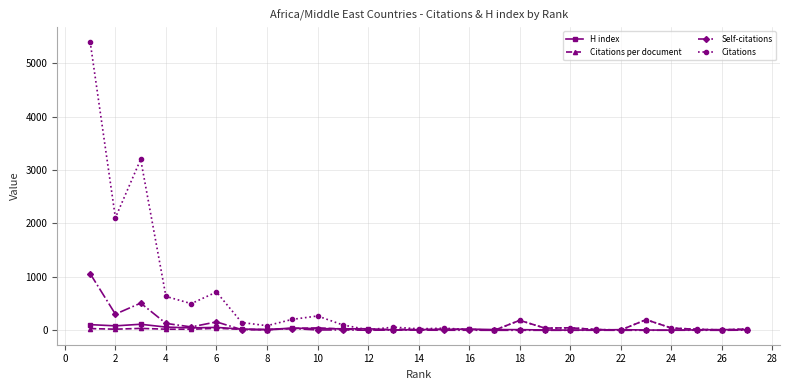

True or false: Citations has more than 2 interior local peaks.

True